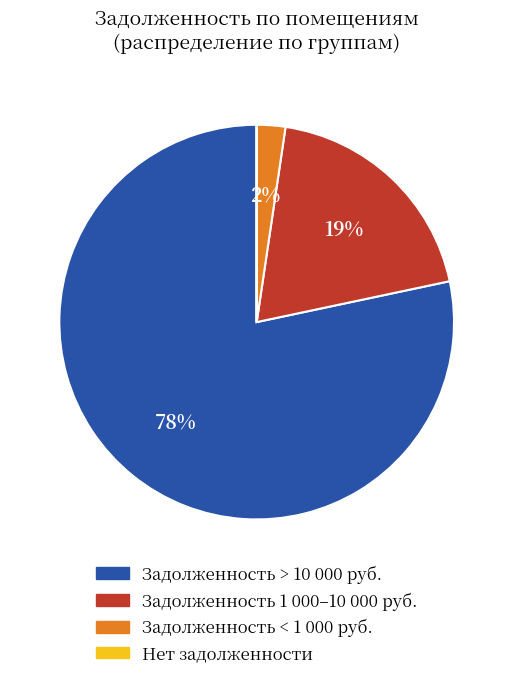

To the nearest percent, what is the average slice percentage?

25%